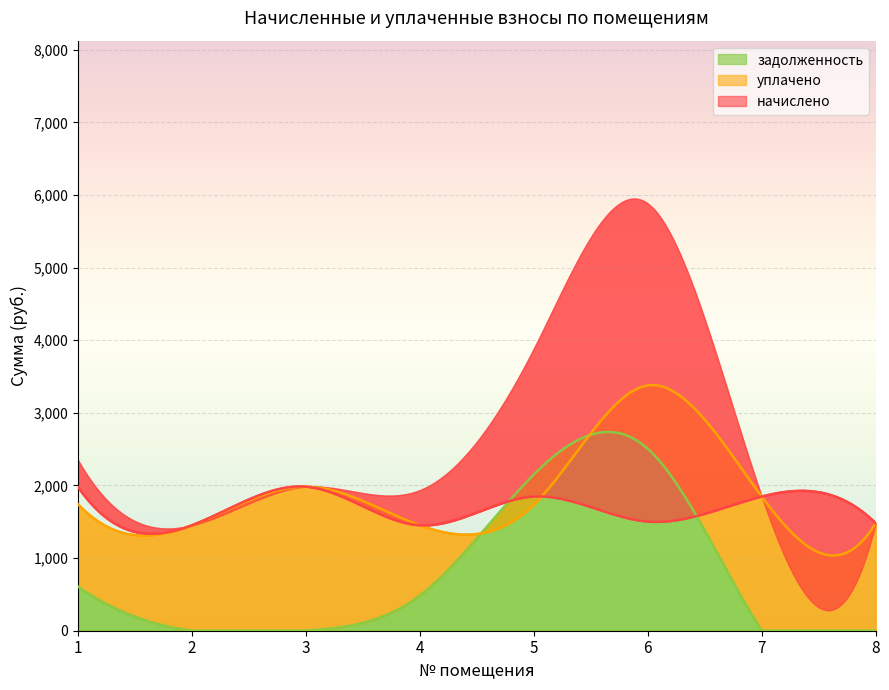

What is the value of the уплачено point at the 8th from the left?

1481.1